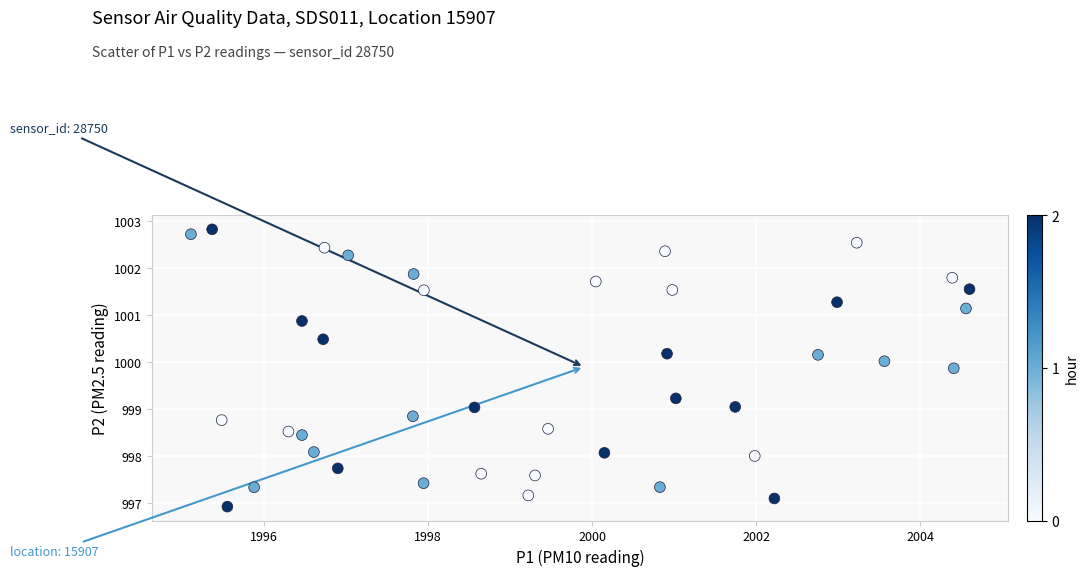

What is the range of Y values (max minus min)?

5.9